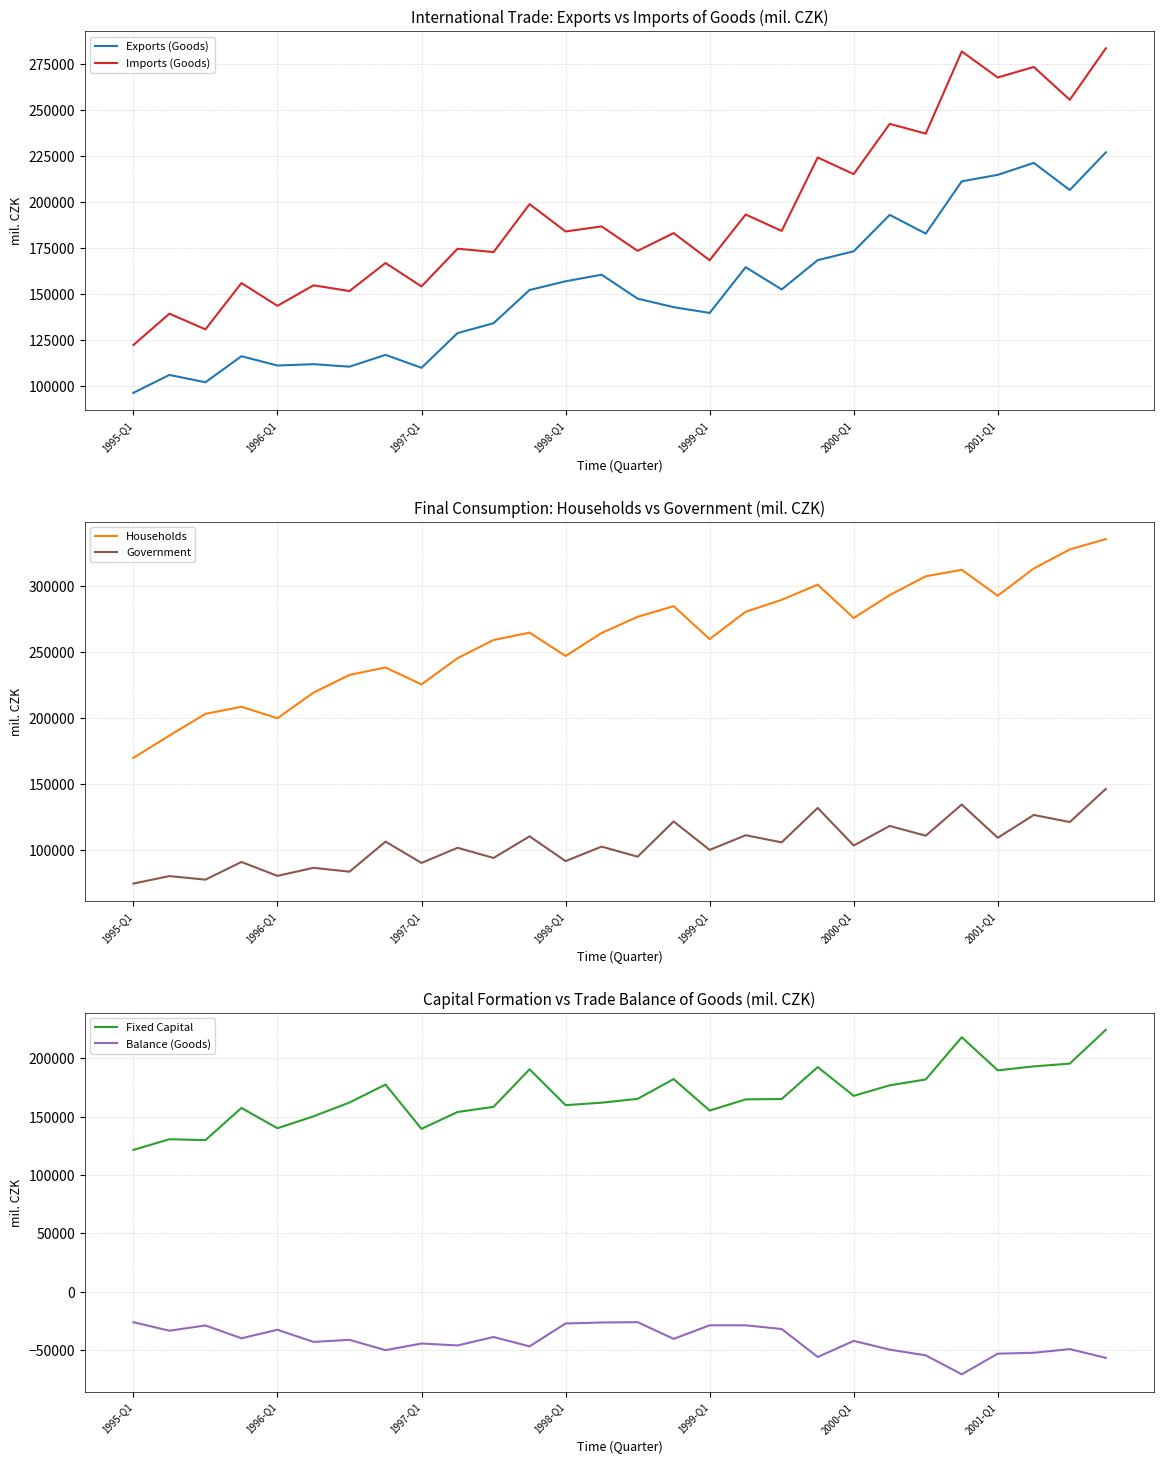

Does the chart have visible grid lines?

Yes